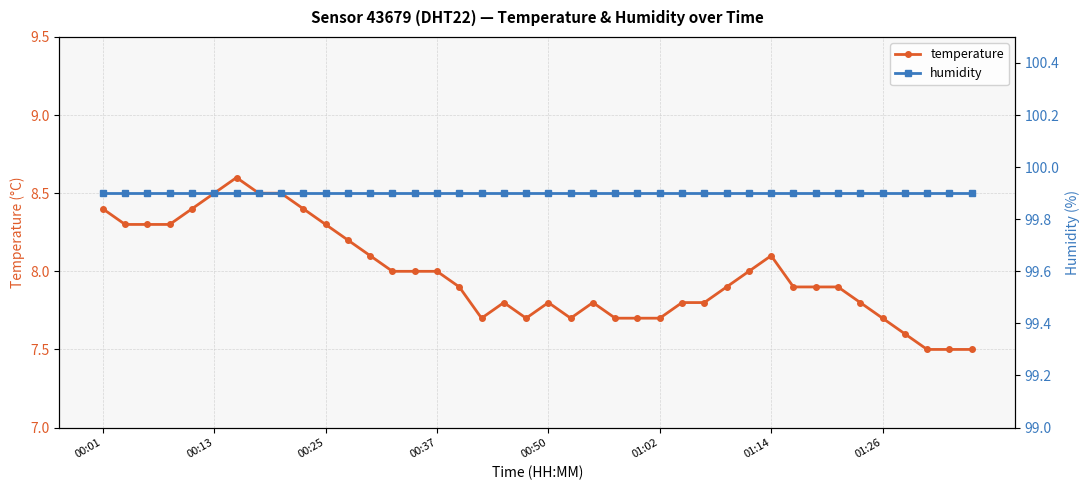

Is the value of temperature at 36 greater than the value of humidity at 11?

No